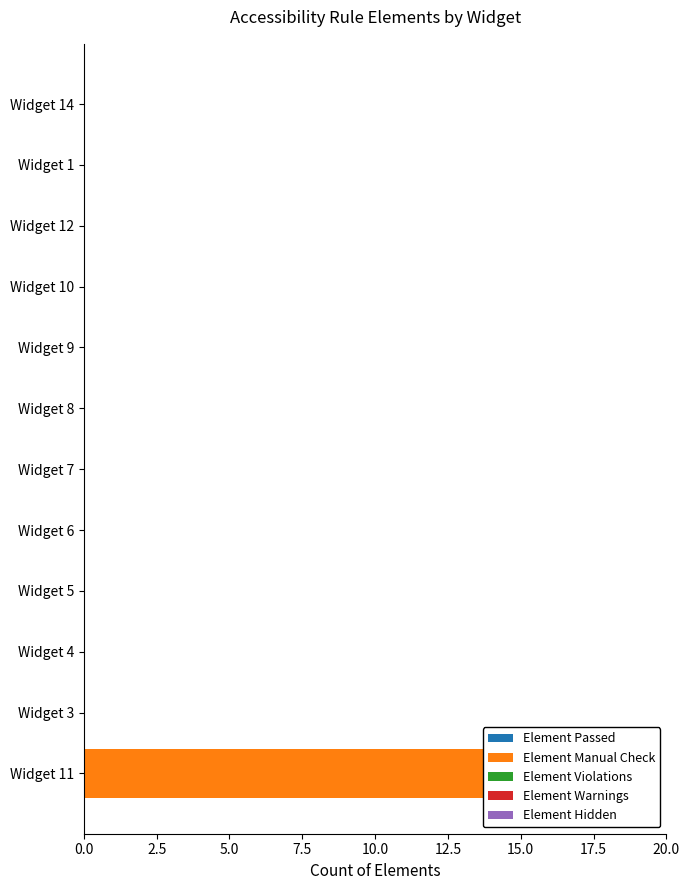

Read the Element Violations value at 10.0.

0.8